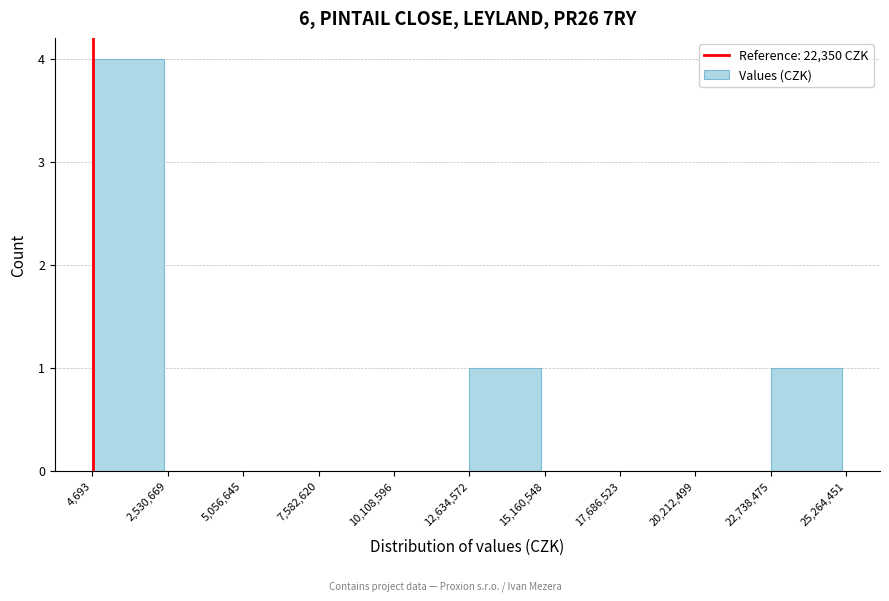

Which range on the x-axis has the tallest bar?

4,693 to 2,530,669